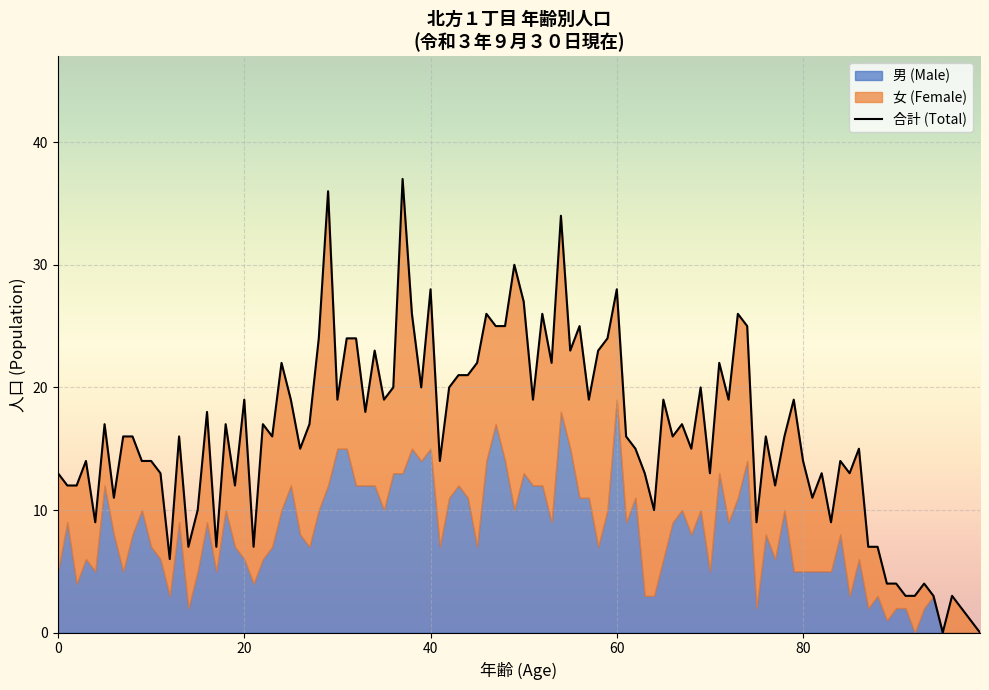

Does the chart display data point markers on the line(s)?

No